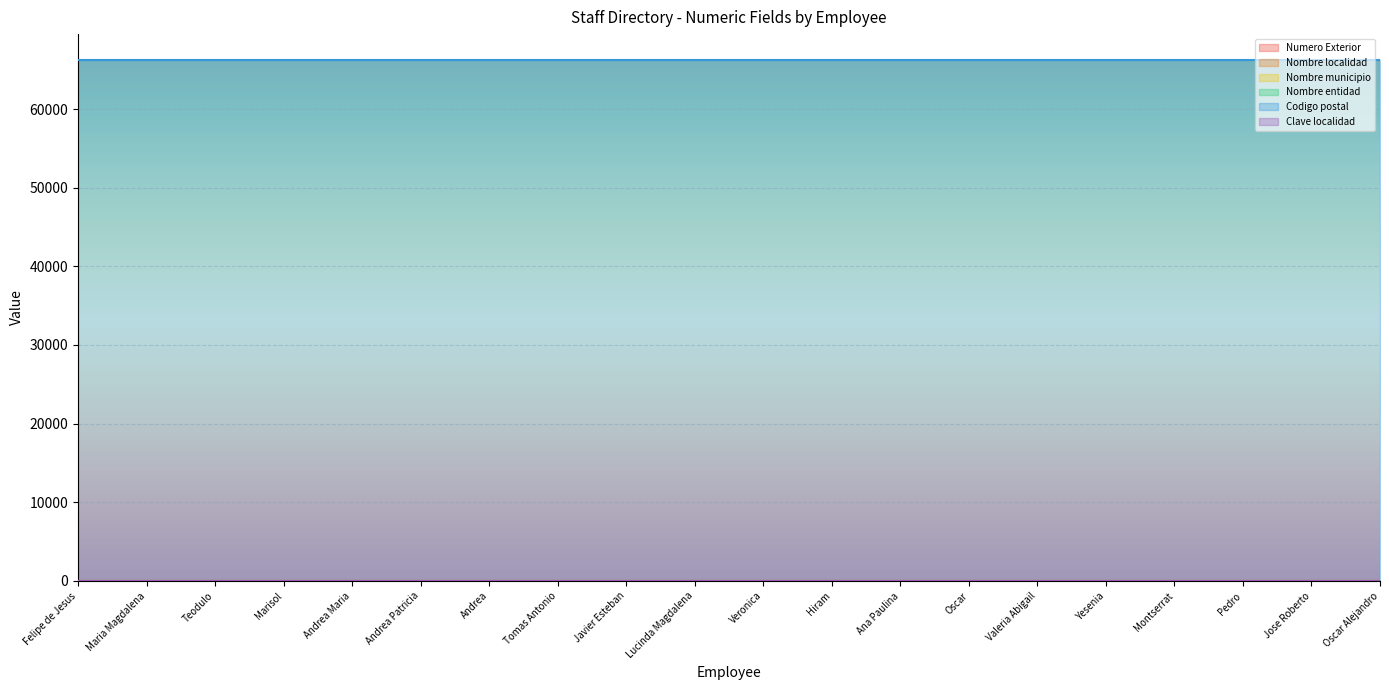

At which category is the sum across all series the highest?

Felipe de Jesus